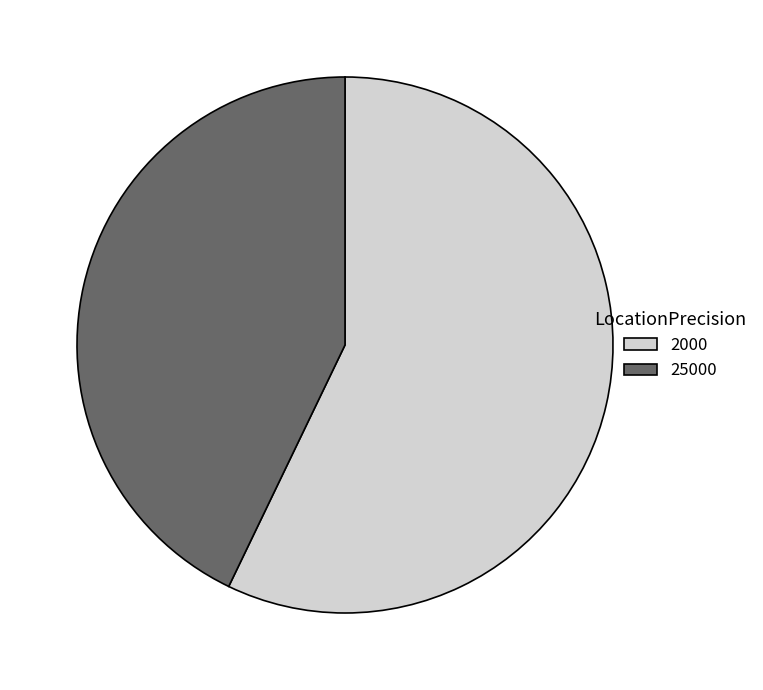

Is there any slice that represents more than half of the pie?

Yes